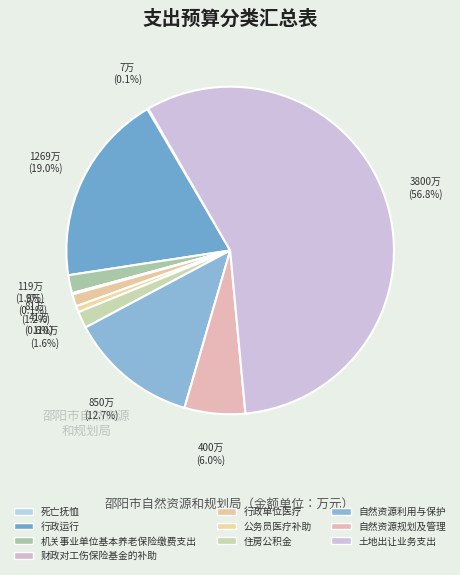

How many segments does this pie chart have?

10